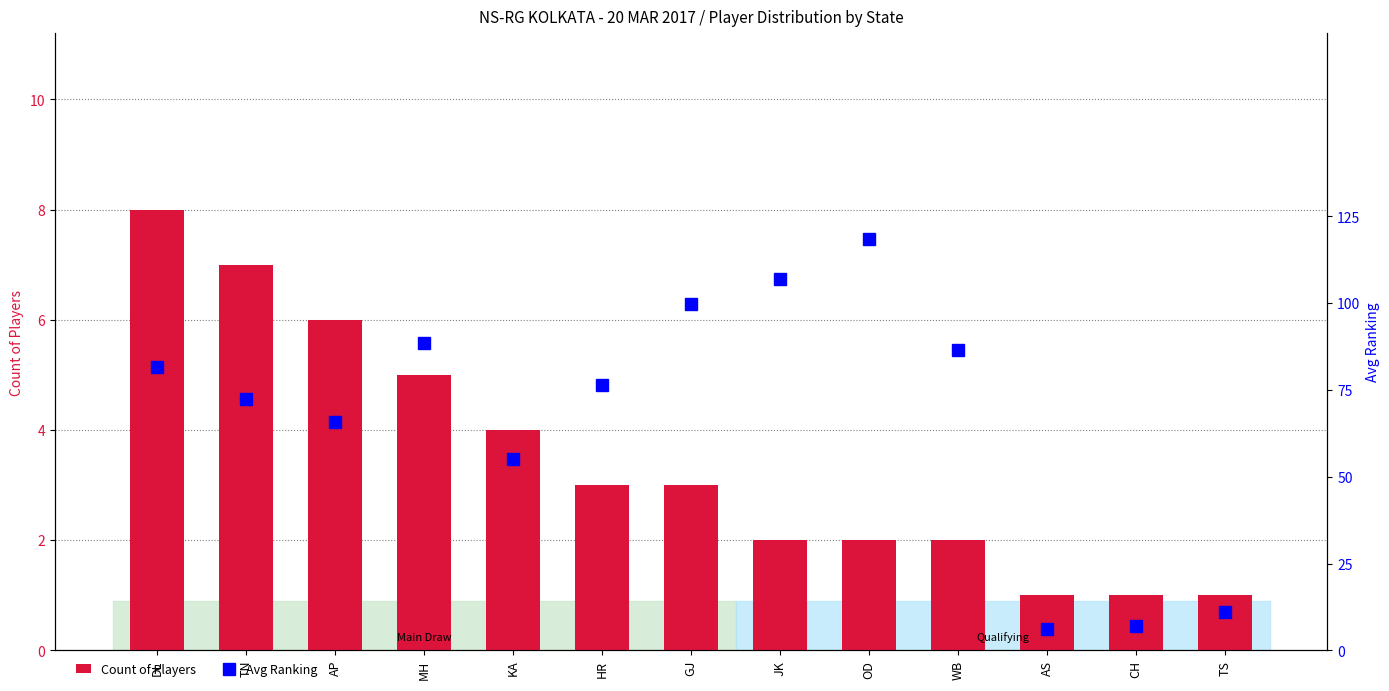

What is the label of the 7th bar from the right?

GJ